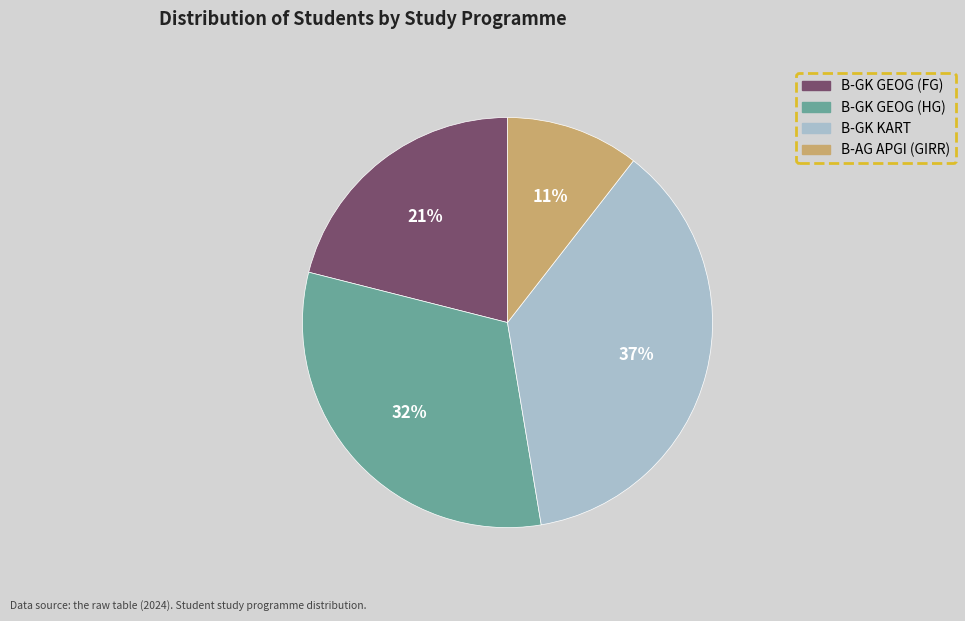

To the nearest percent, what is the average slice percentage?

25%